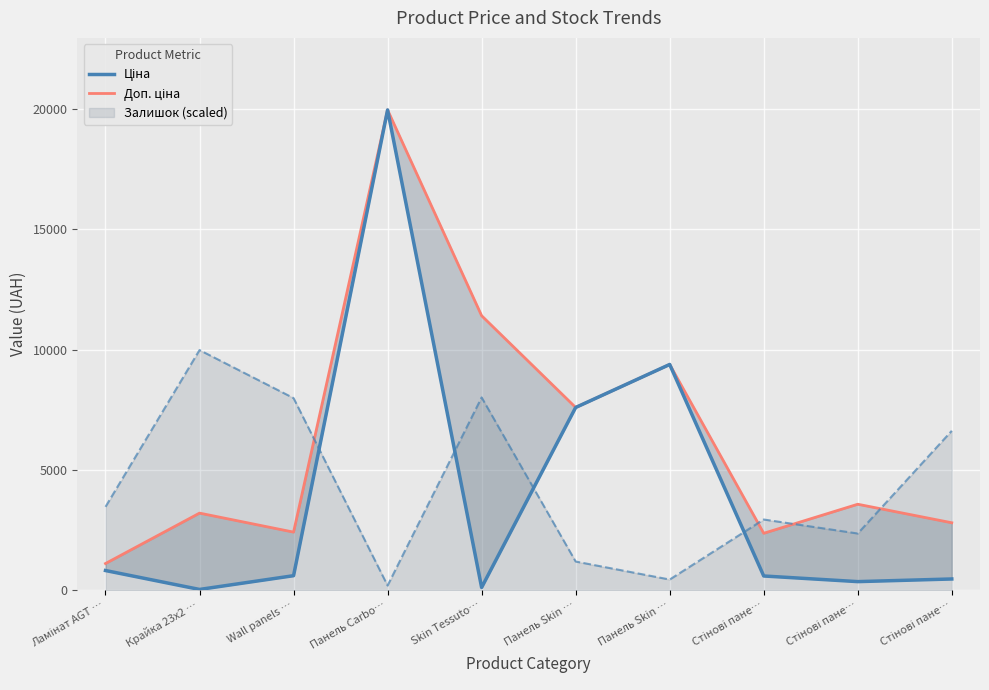

What is the greatest value displayed?

19964.2